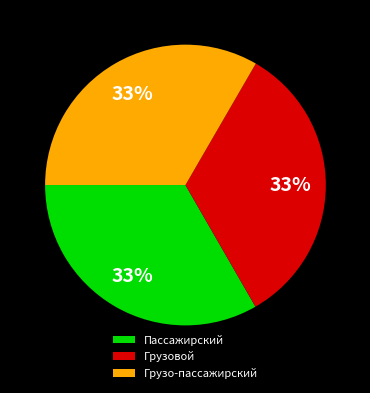

Count the number of slices in the pie.

3